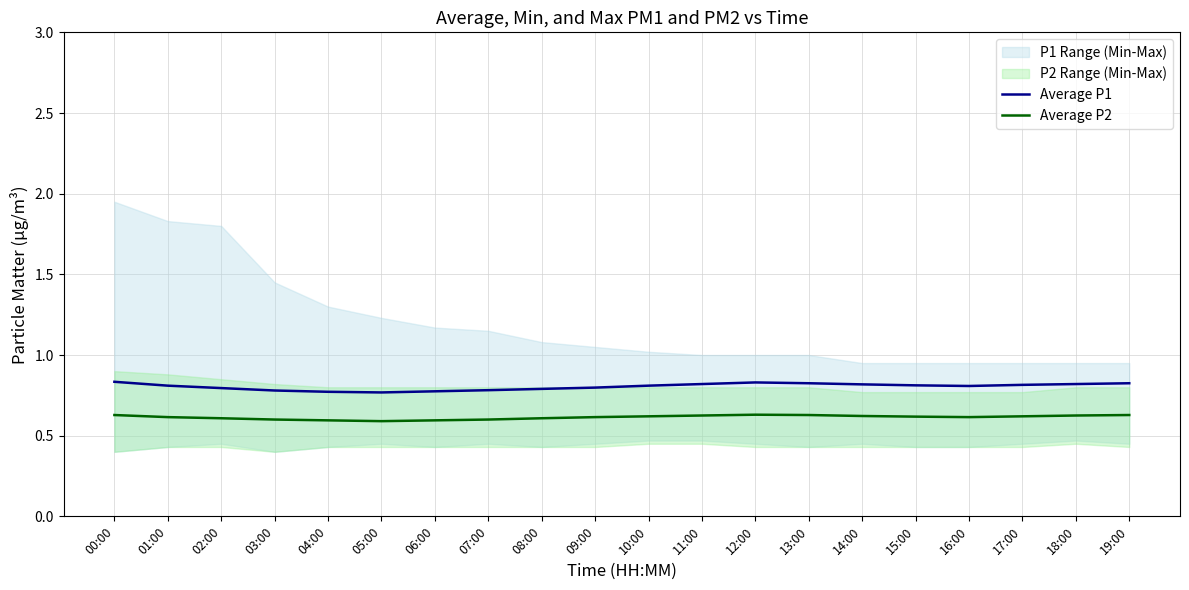

What position from the right is 14:00?

6